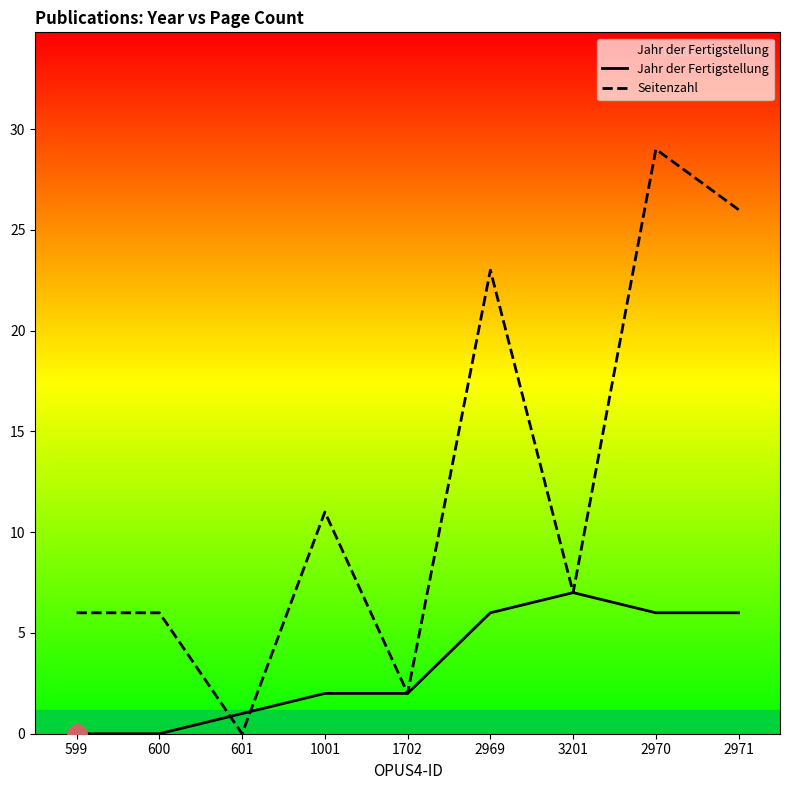

In Jahr der Fertigstellung, how many points are higher than both neighbors (excluding endpoints)?

1